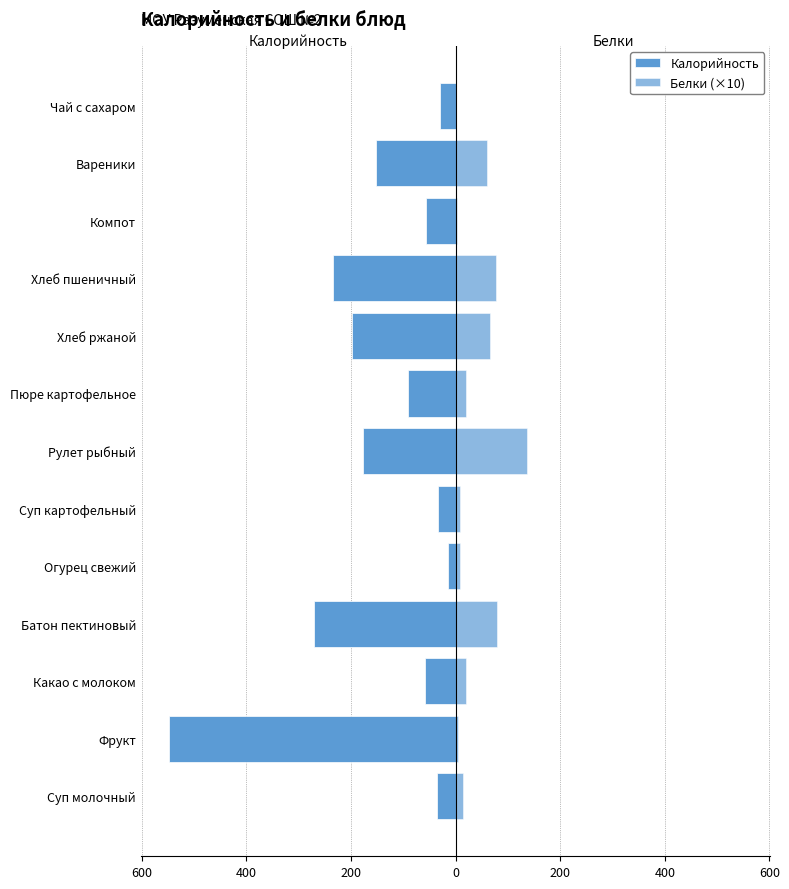

Which series changed the most between Какао с молоком and Огурец свежий?

Калорийность